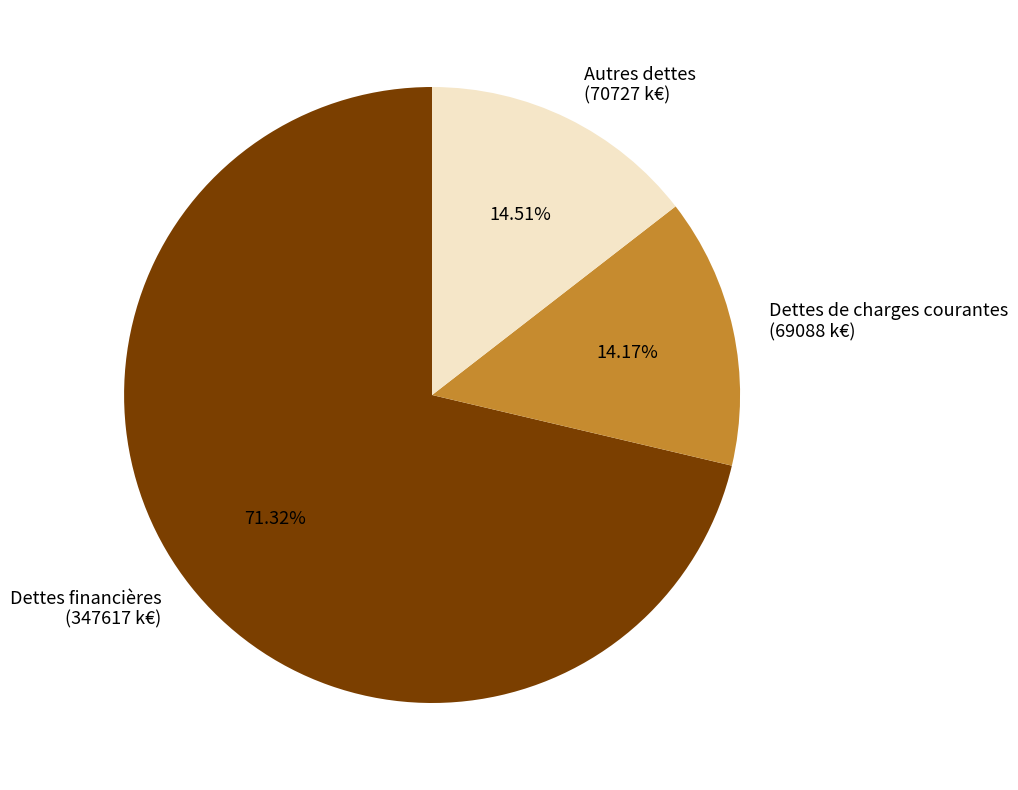

To the nearest percent, what is the difference between the Dettes financières and Autres dettes slice percentages?

57%